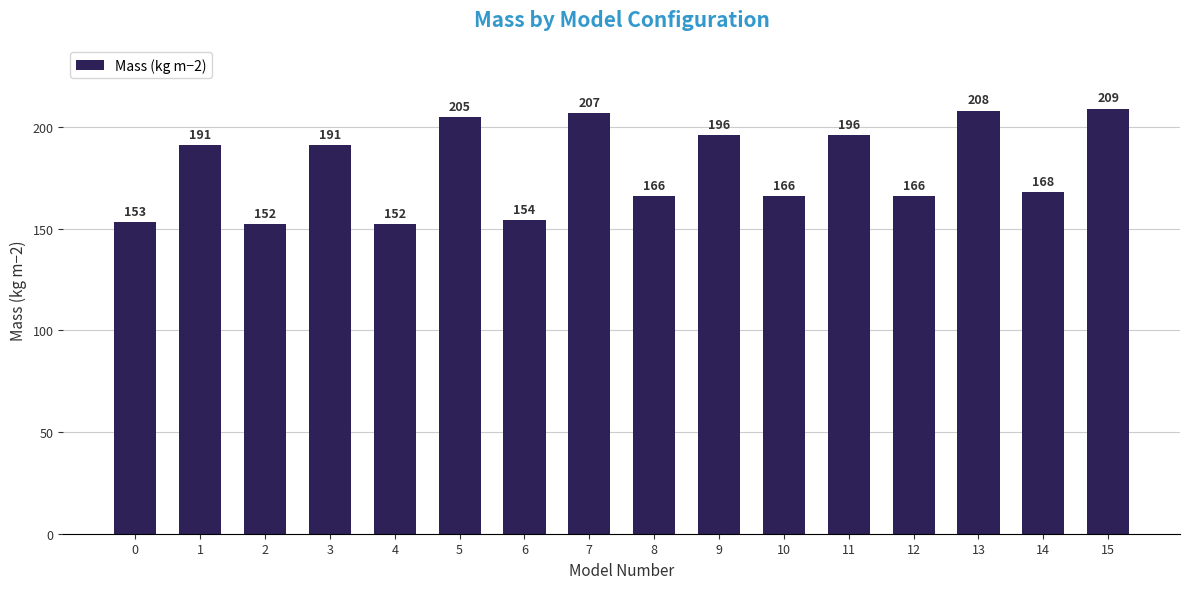

What is the average value?

180